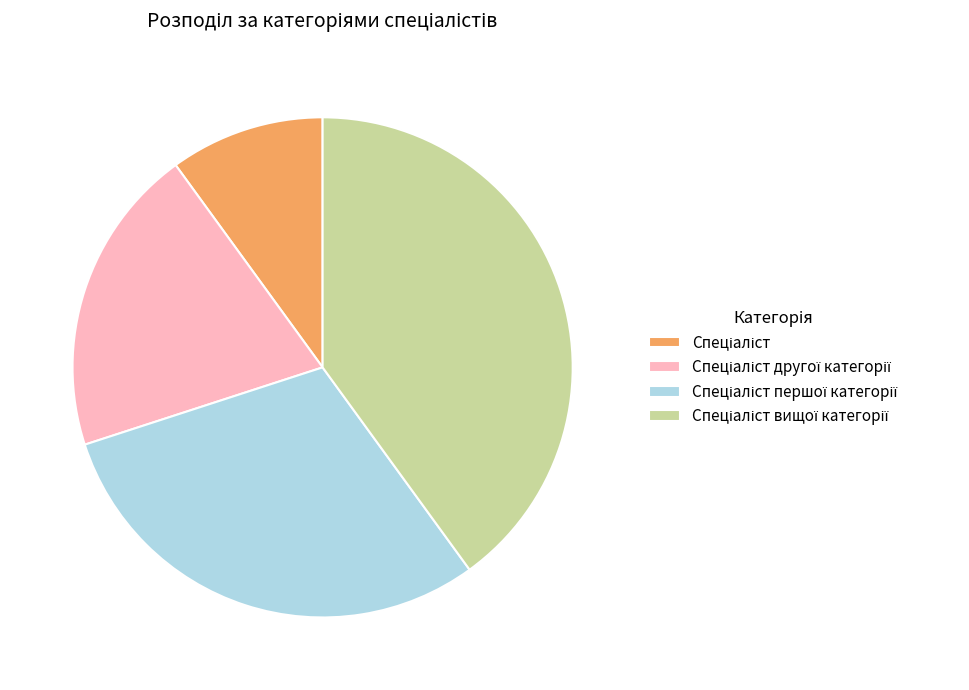

Is there a majority slice in this chart?

No